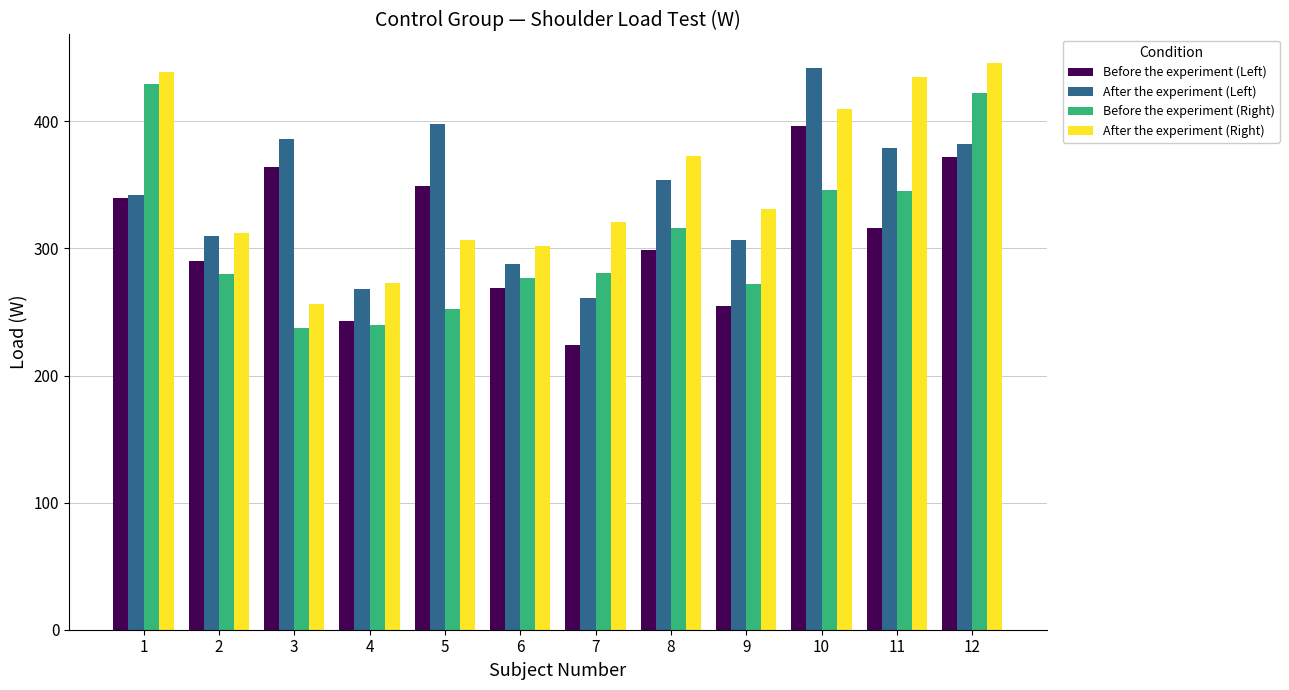

How many bars are there in total?

48